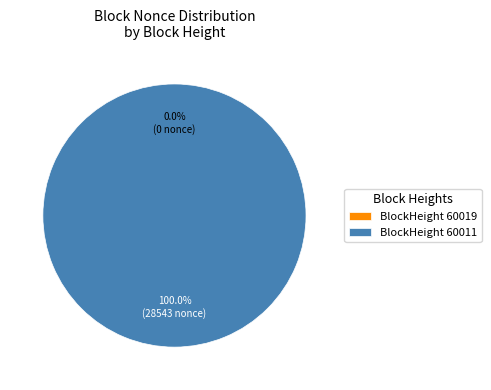

Is it true that 60019 is 0% of the pie?

True